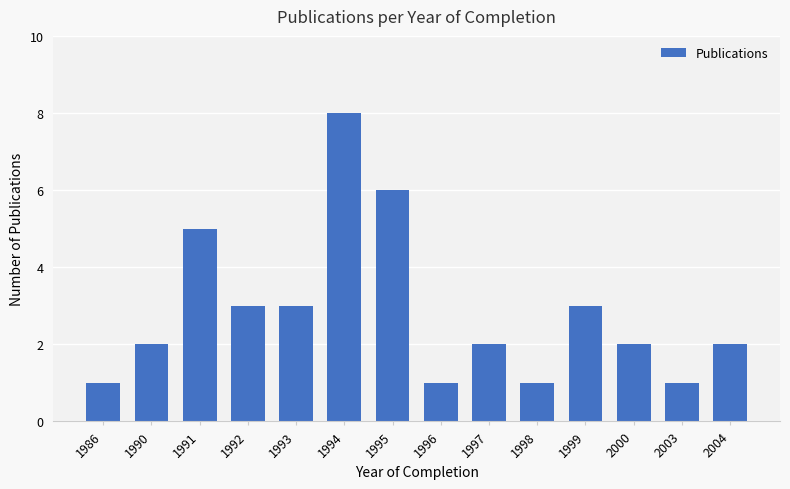

Reading left to right, transcribe all the data shown in this chart.

1986=1	1990=2	1991=5	1992=3	1993=3	1994=8	1995=6	1996=1	1997=2	1998=1	1999=3	2000=2	2003=1	2004=2